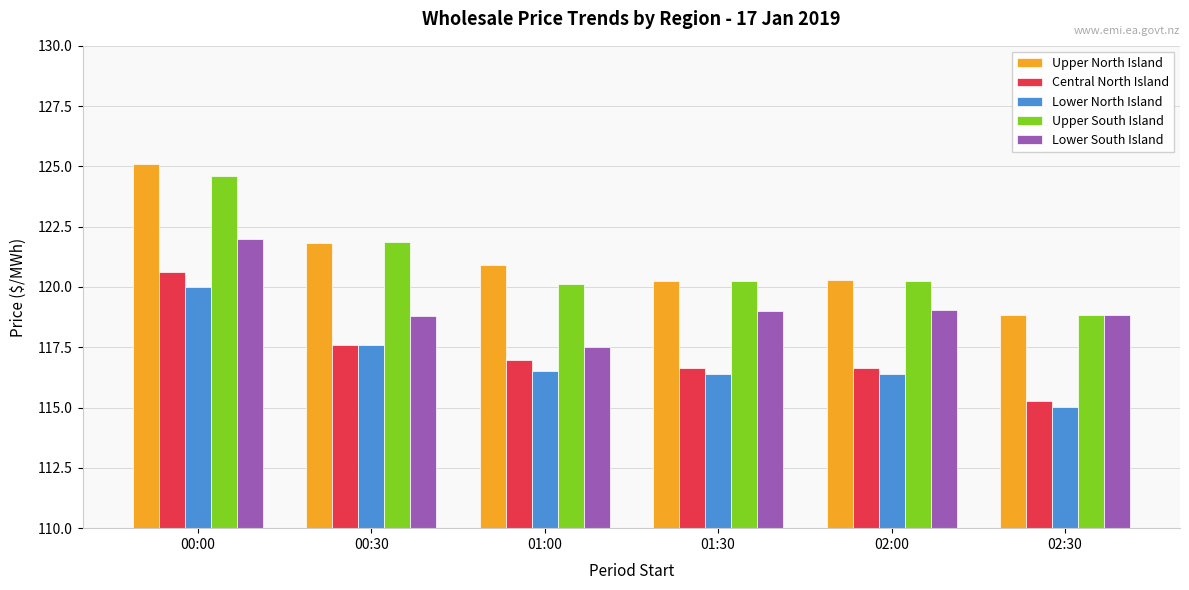

What is the total value across all series at 01:30?

592.5